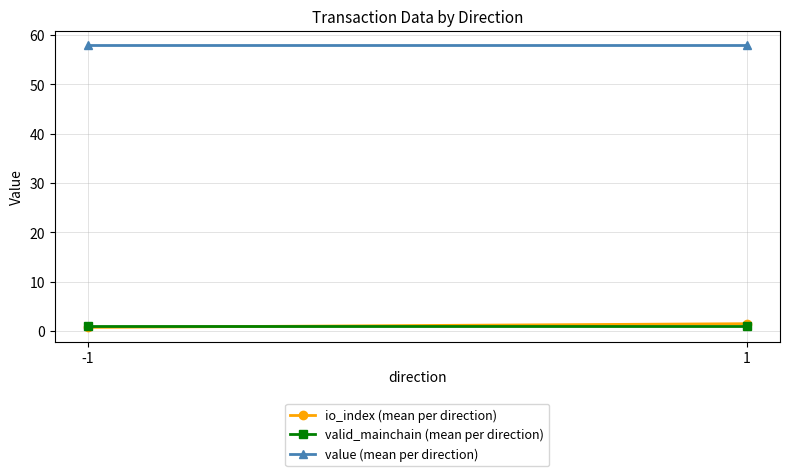

What is the greatest value displayed?

58.0